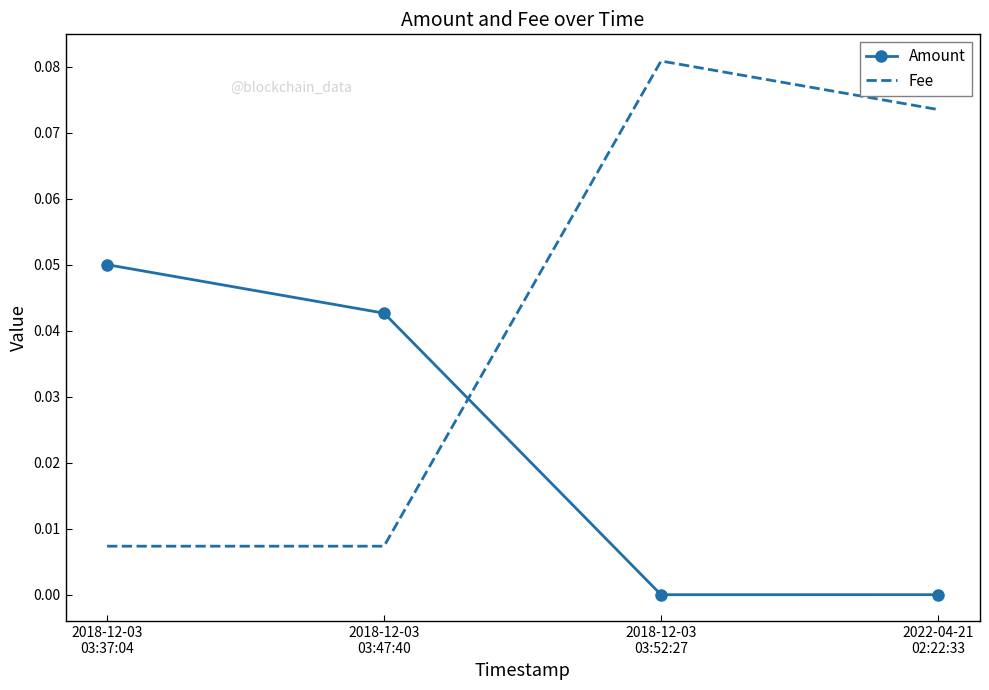

The Amount series shows 0.1 at 2018-12-03
03:47:40. True or false?

False